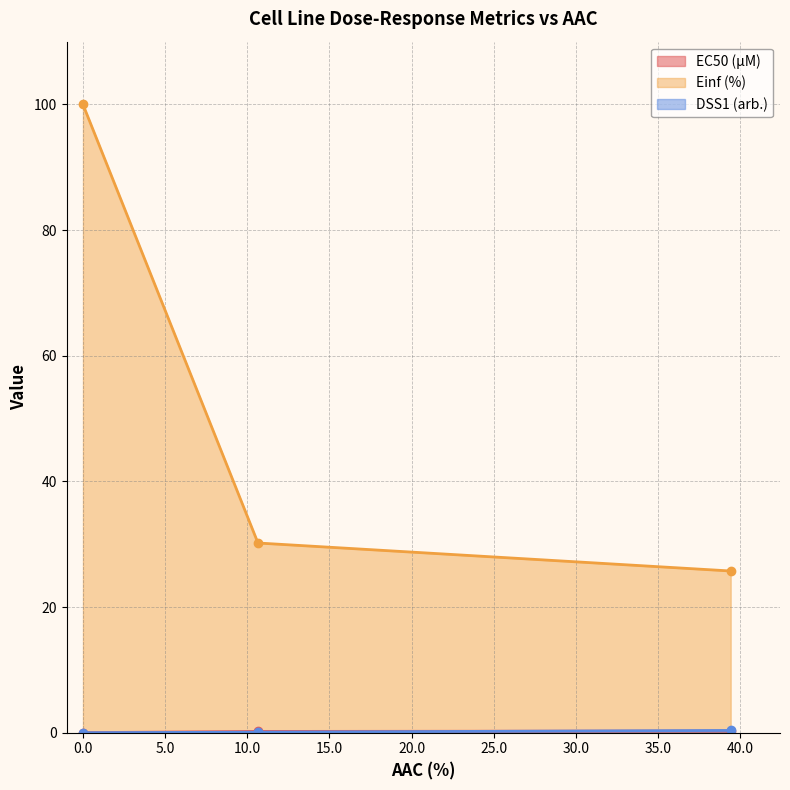

Rank the series at 39.415 from highest to lowest value.

Einf (%), DSS1 (arb.), EC50 (µM)